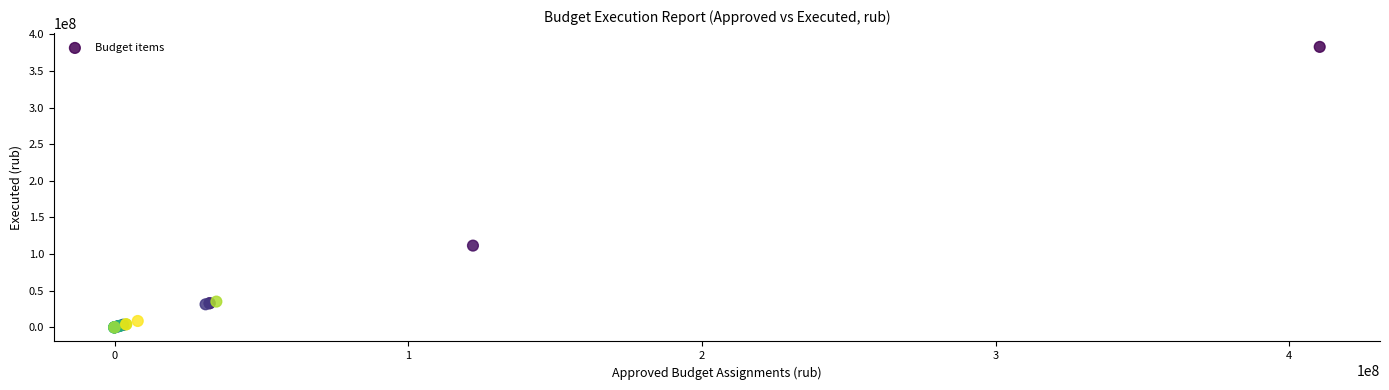

What Y value in the scatter plot is closest to 191272655?

111493684.8